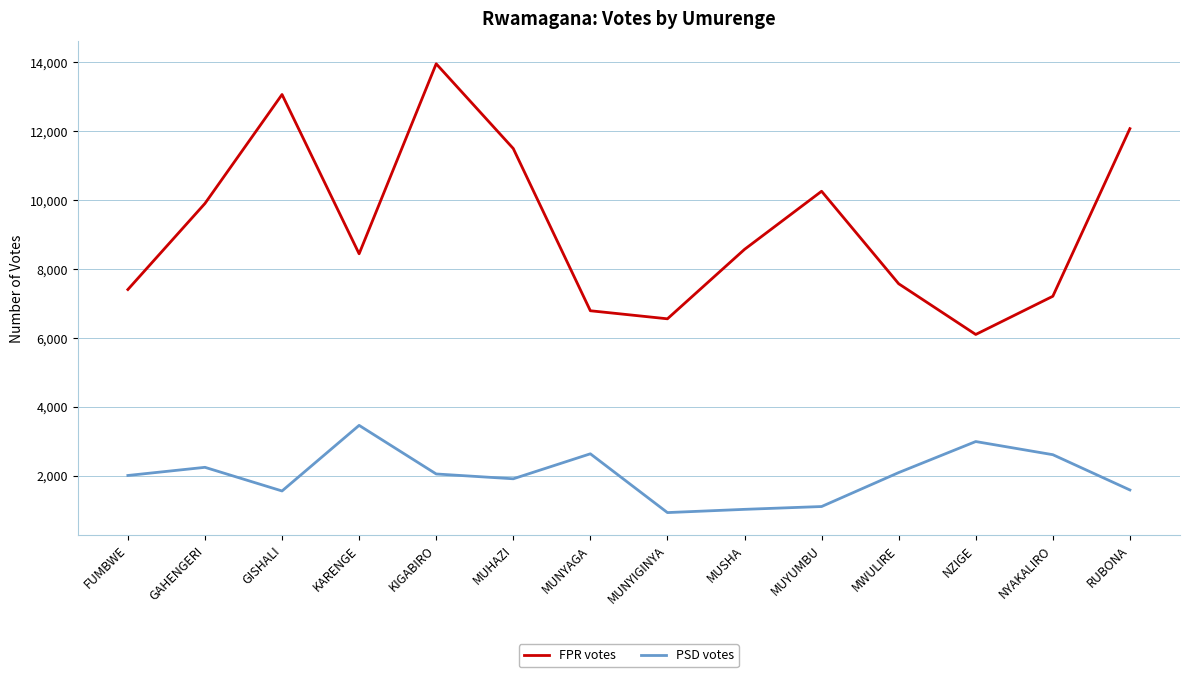

What is the maximum value shown in the chart?

13962